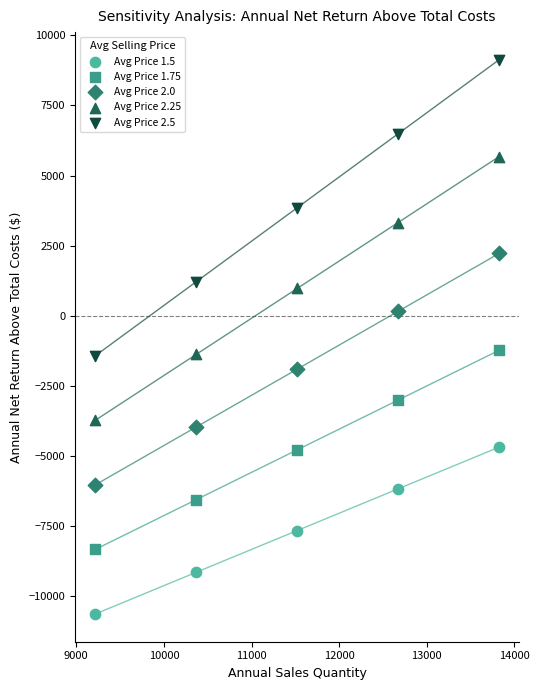

What are all the series names shown in the legend?

Avg Price 1.5, Avg Price 1.75, Avg Price 2.0, Avg Price 2.25, Avg Price 2.5